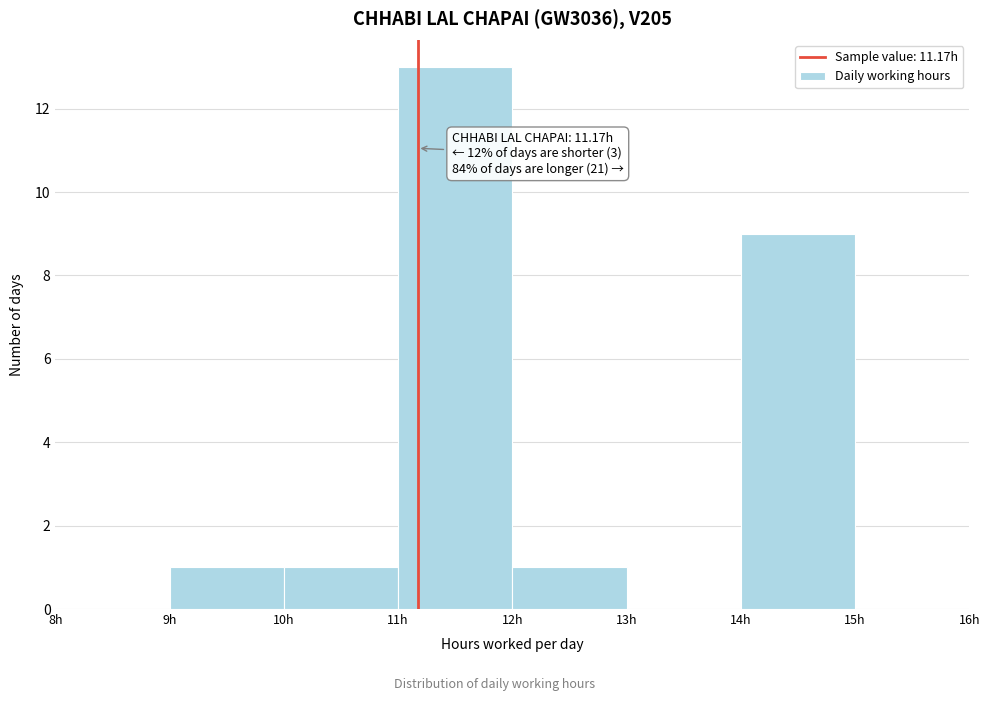

Which range on the x-axis has the tallest bar?

11 to 12